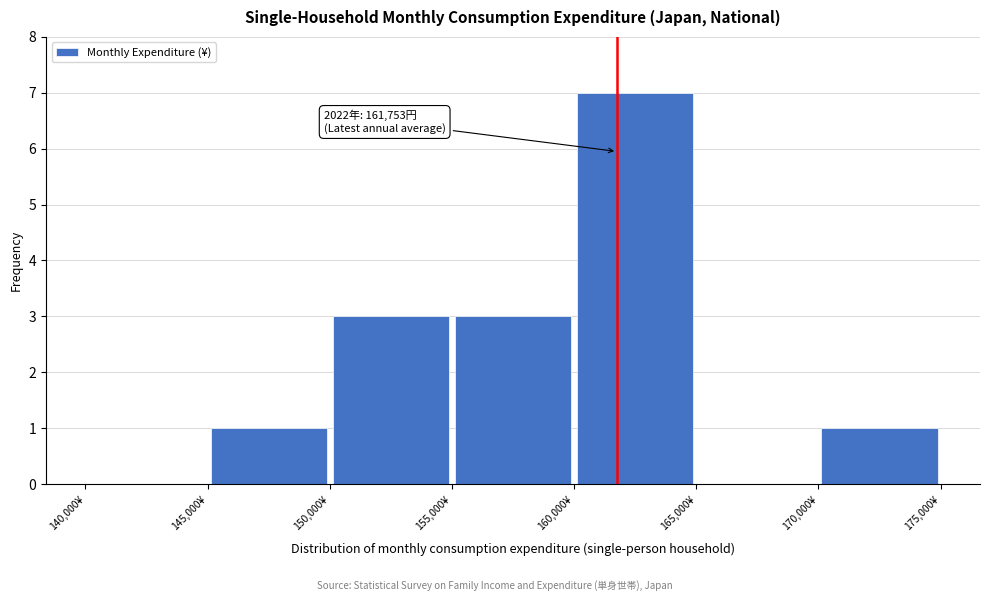

Which range on the x-axis has the tallest bar?

160000 to 165000